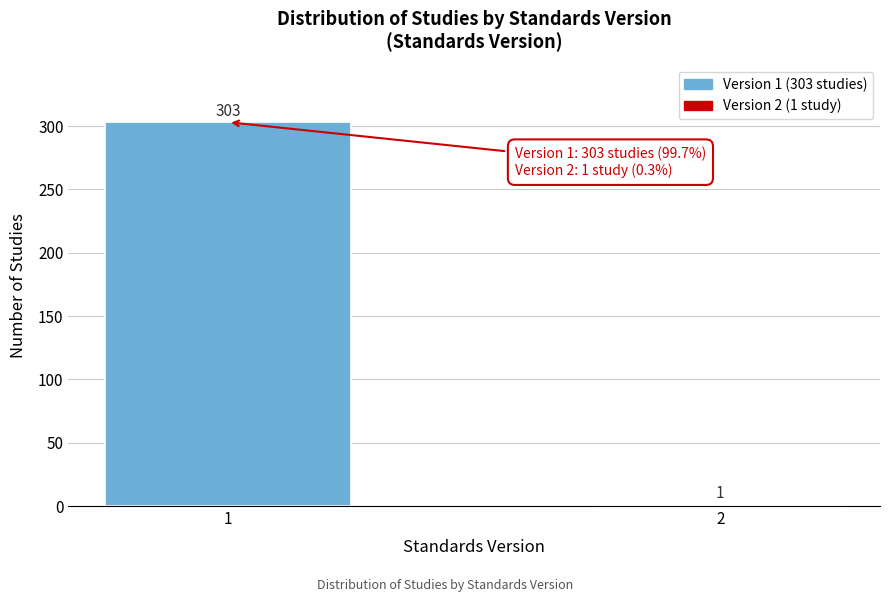

Reading right to left, transcribe all the data shown in this chart.

2=1	1=303